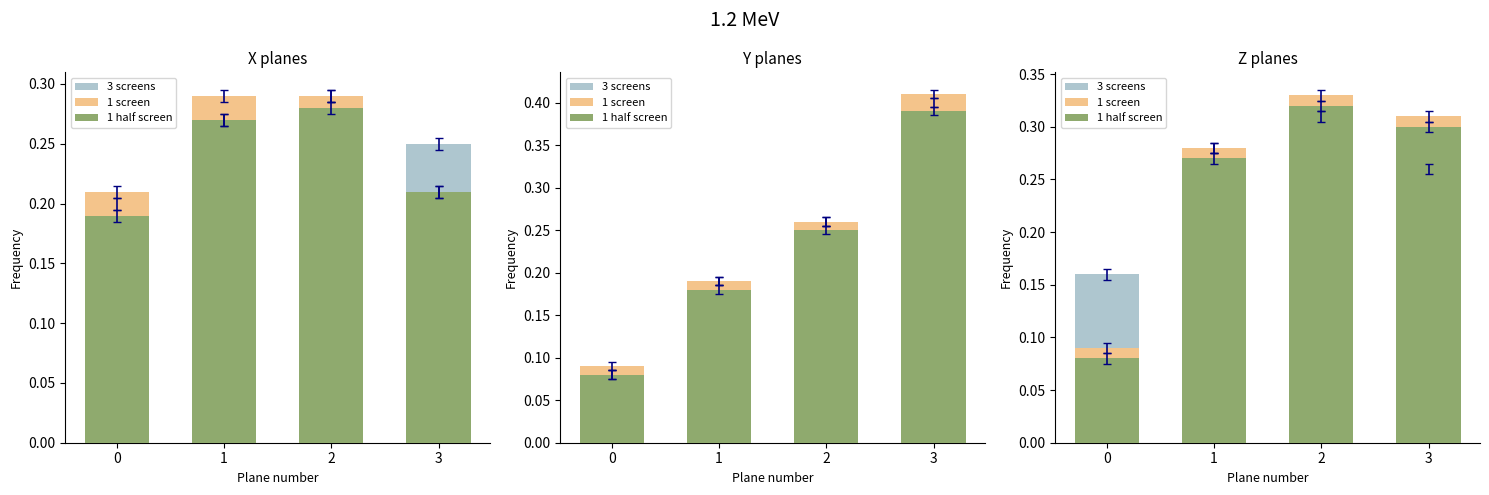

What is the sum of the 3 screens values at 3 and 1?

0.5